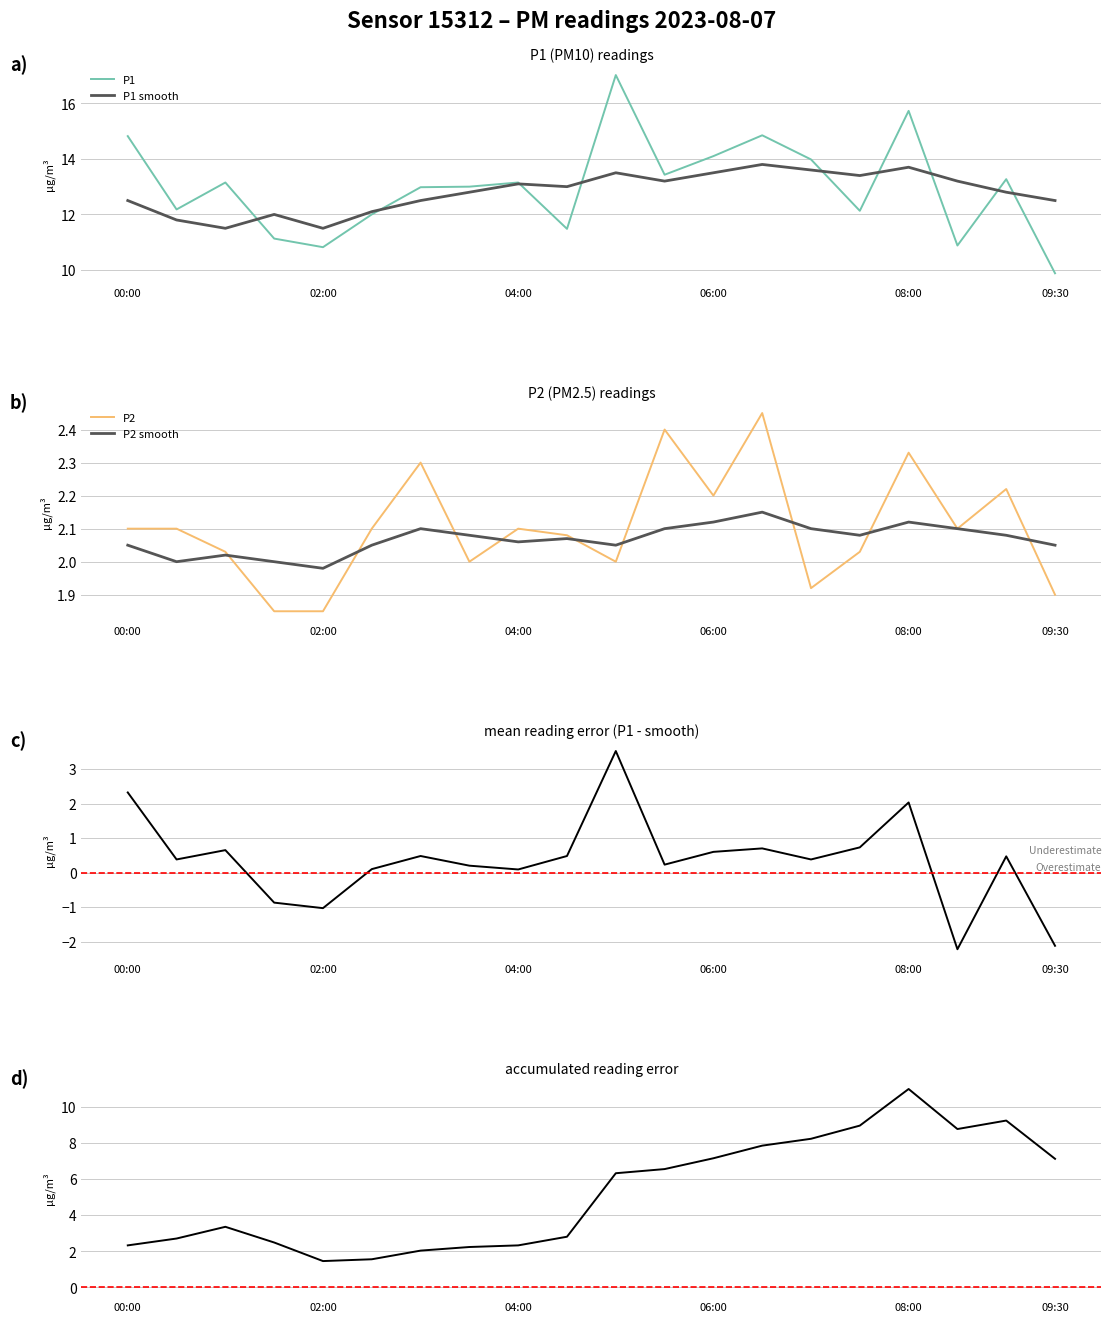

What is the difference between the maximum and minimum values in the P1 series?

7.1